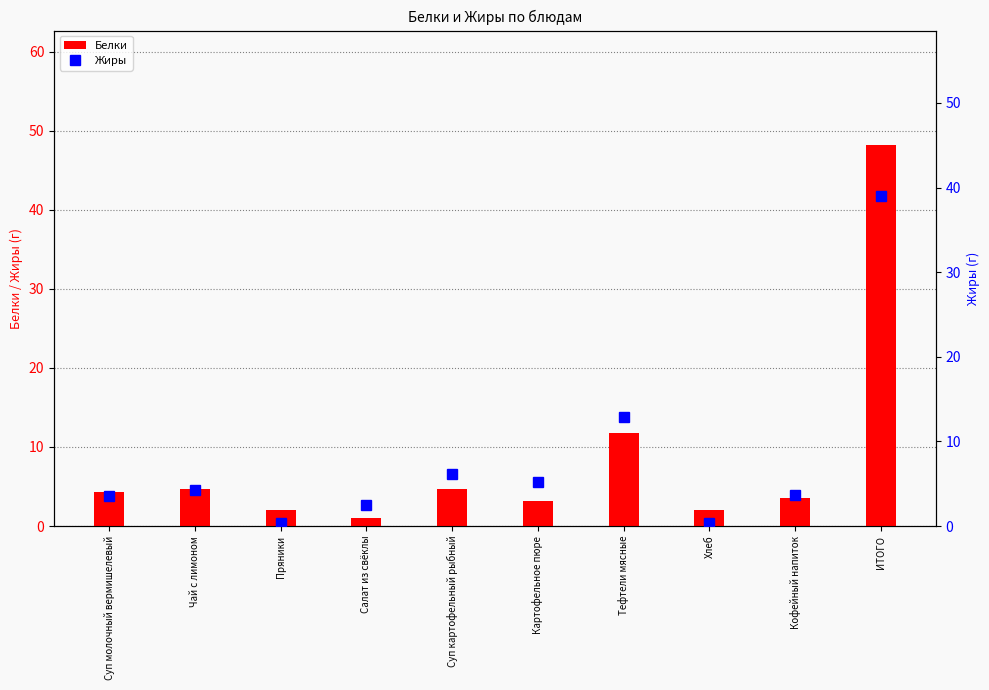

What is the smallest value displayed?

0.4